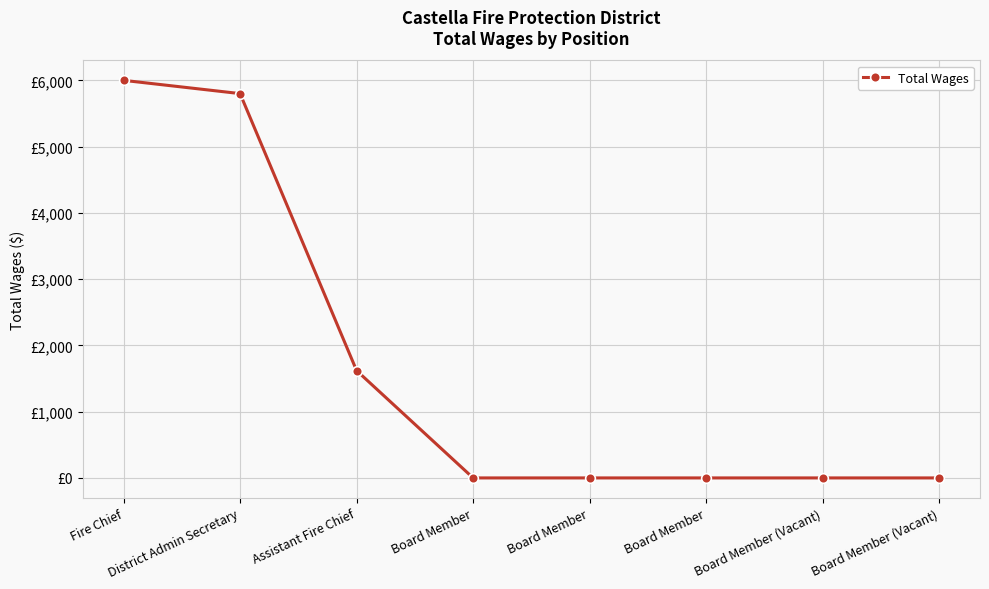

Between Fire Chief and Board Member, which is larger?

Fire Chief